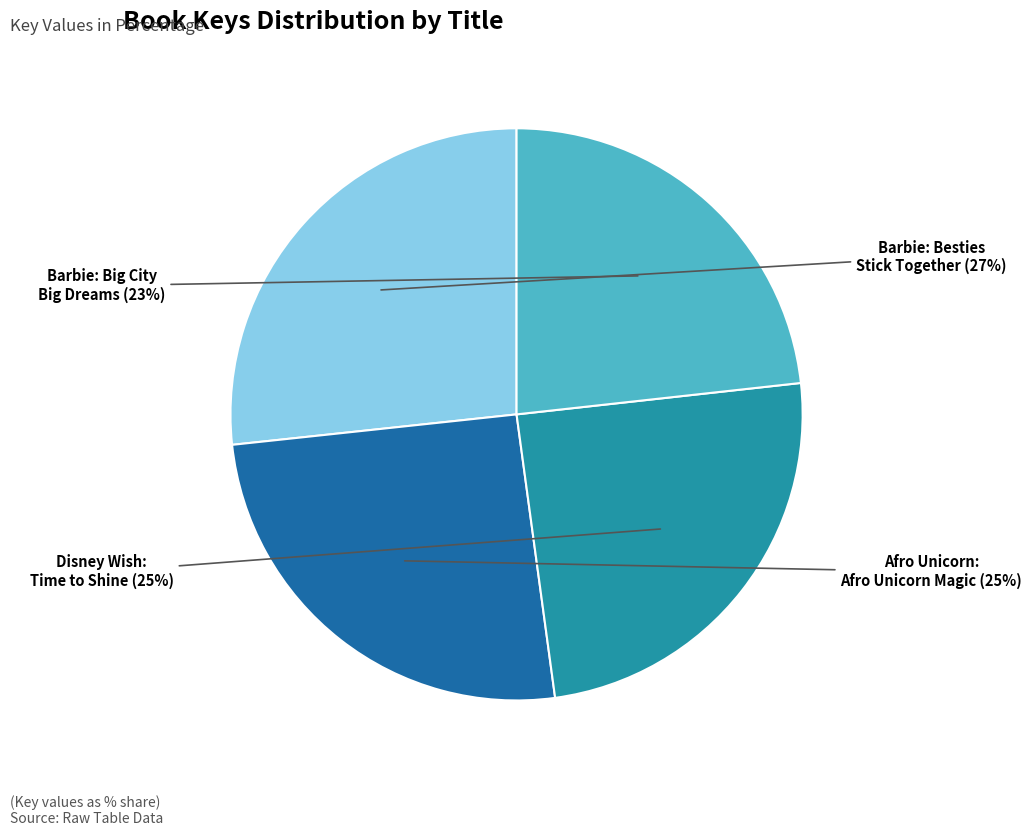

How many slices are in this pie chart?

4